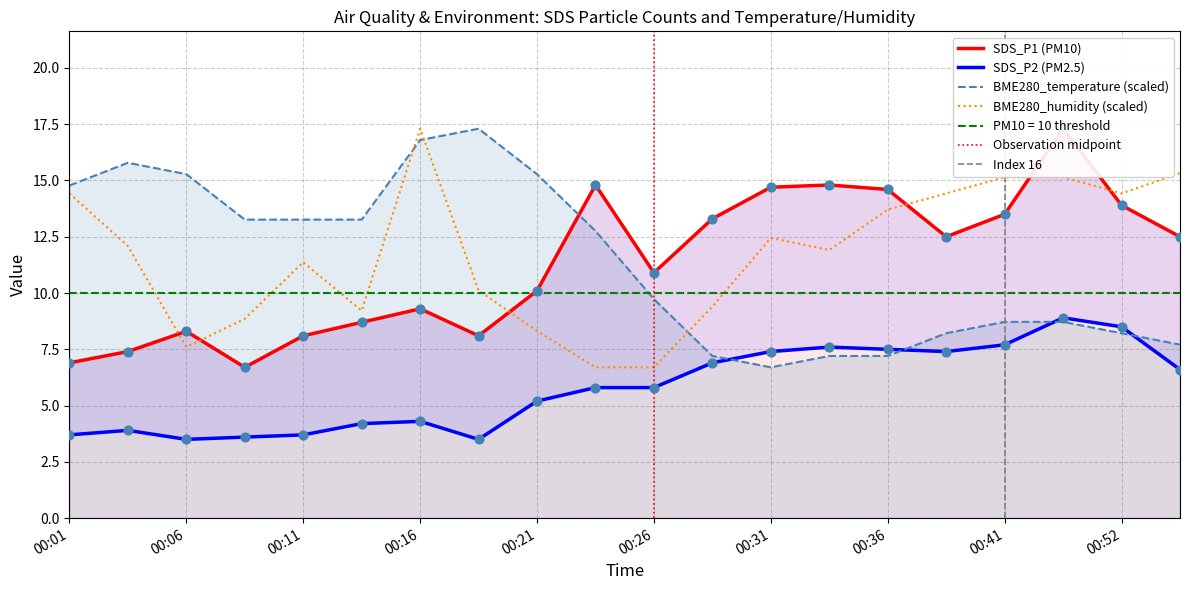

At which category is the sum across all series the highest?

00:50